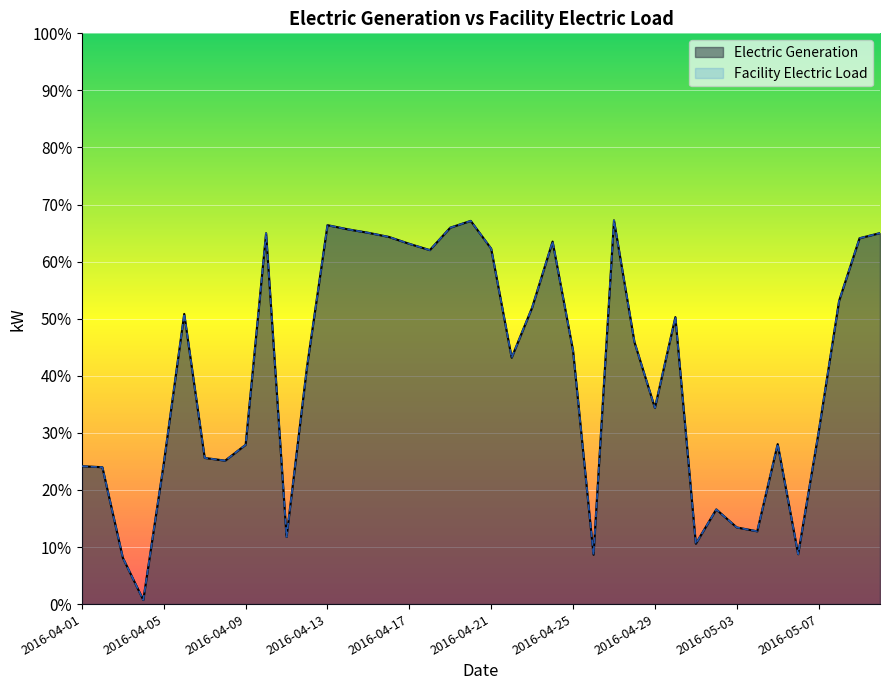

What are all the series names shown in the legend?

Electric Generation, Facility Electric Load